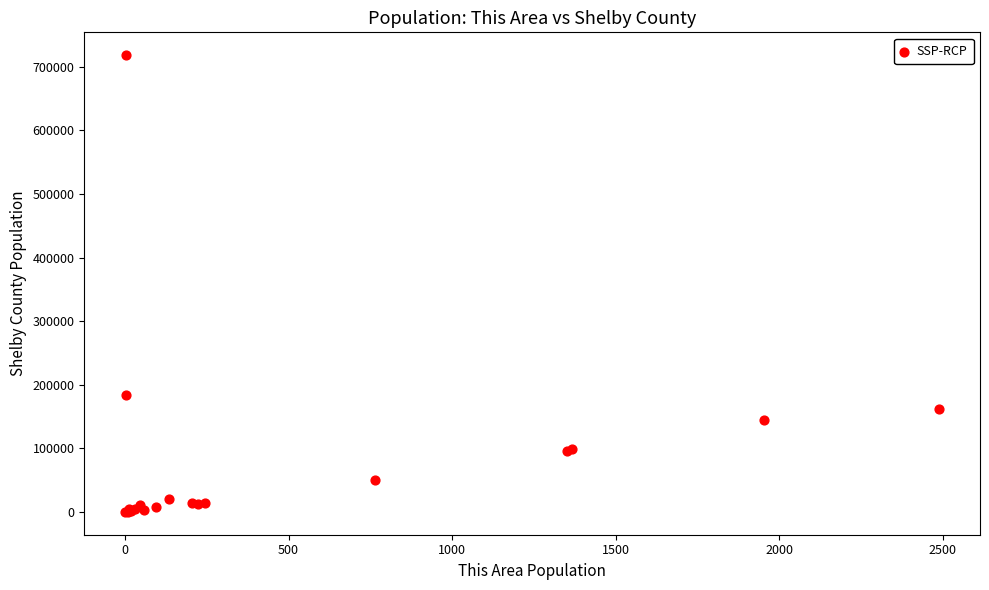

What Y value in the scatter plot is closest to 359134?

183518